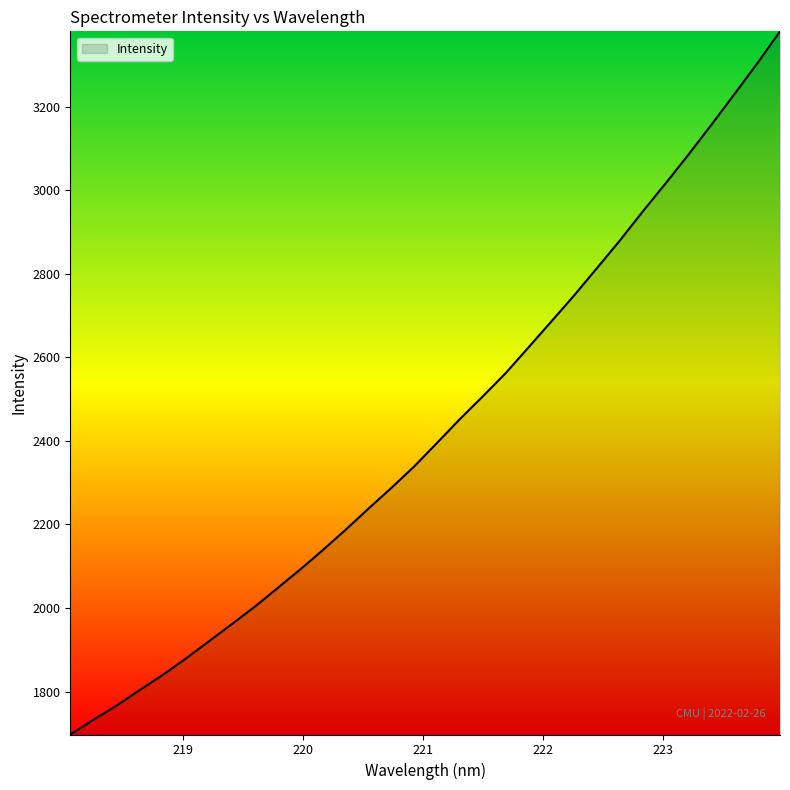

What is the maximum value shown in the chart?

3380.8